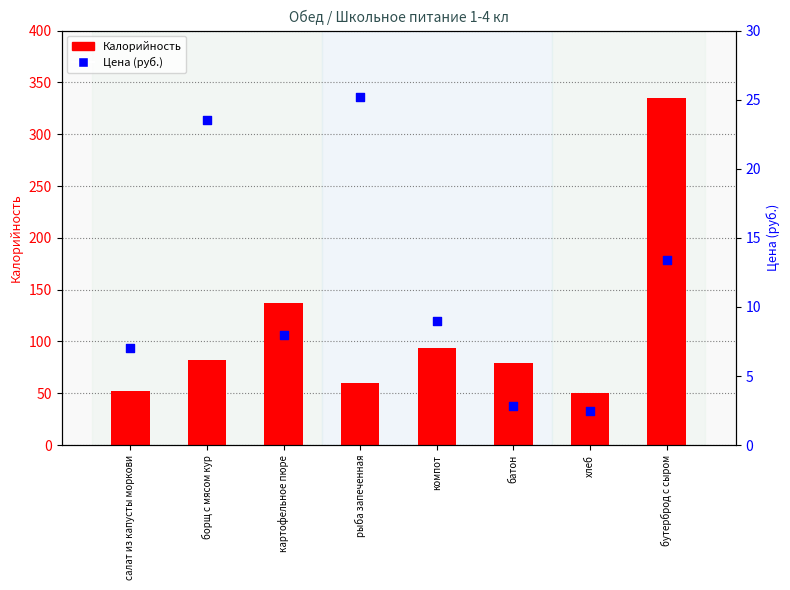

Which series reaches the minimum Y coordinate?

Цена (руб.)